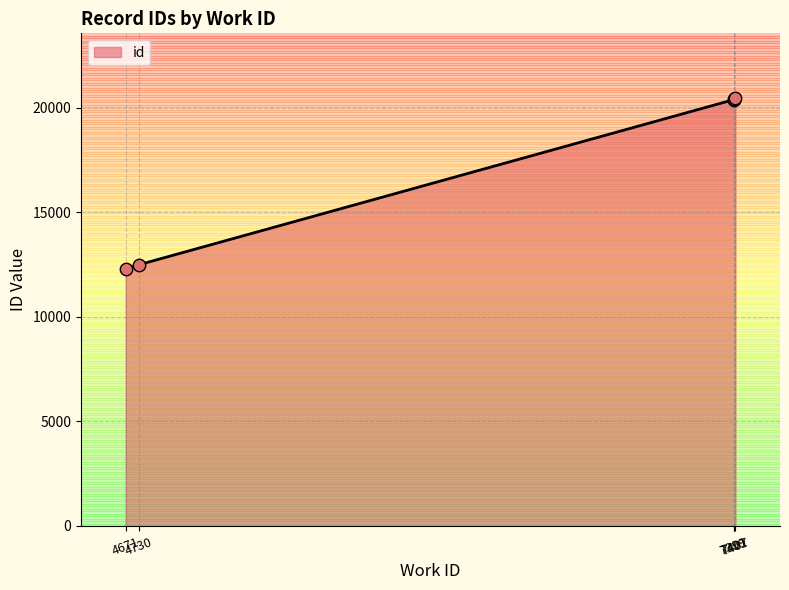

What is the change in value from 7399 to 7407?

+99.5